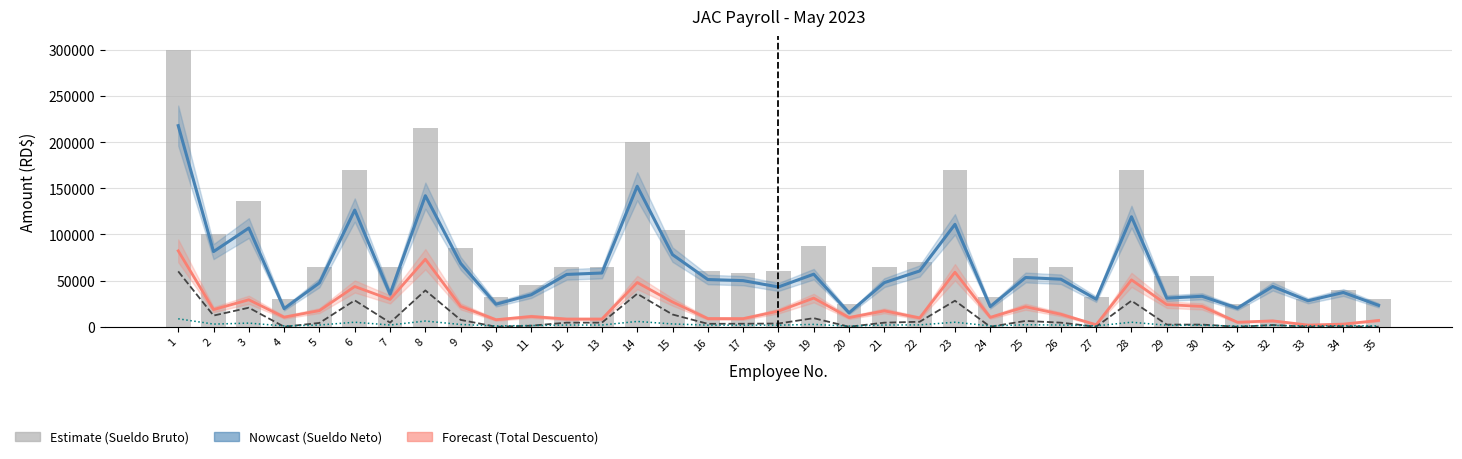

Which series has the largest total across all categories?

SUELDO BRUTO